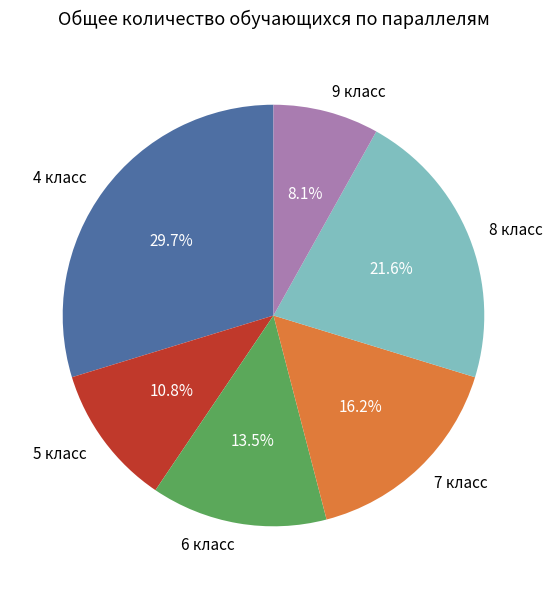

Rank the categories by value from highest to lowest.

4 класс, 8 класс, 7 класс, 6 класс, 5 класс, 9 класс